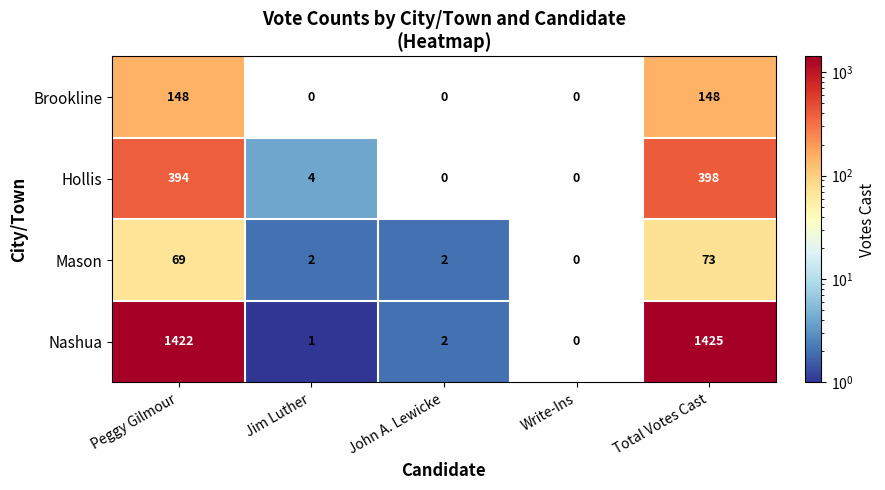

Which category has the highest value in the Hollis series?

Total Votes Cast